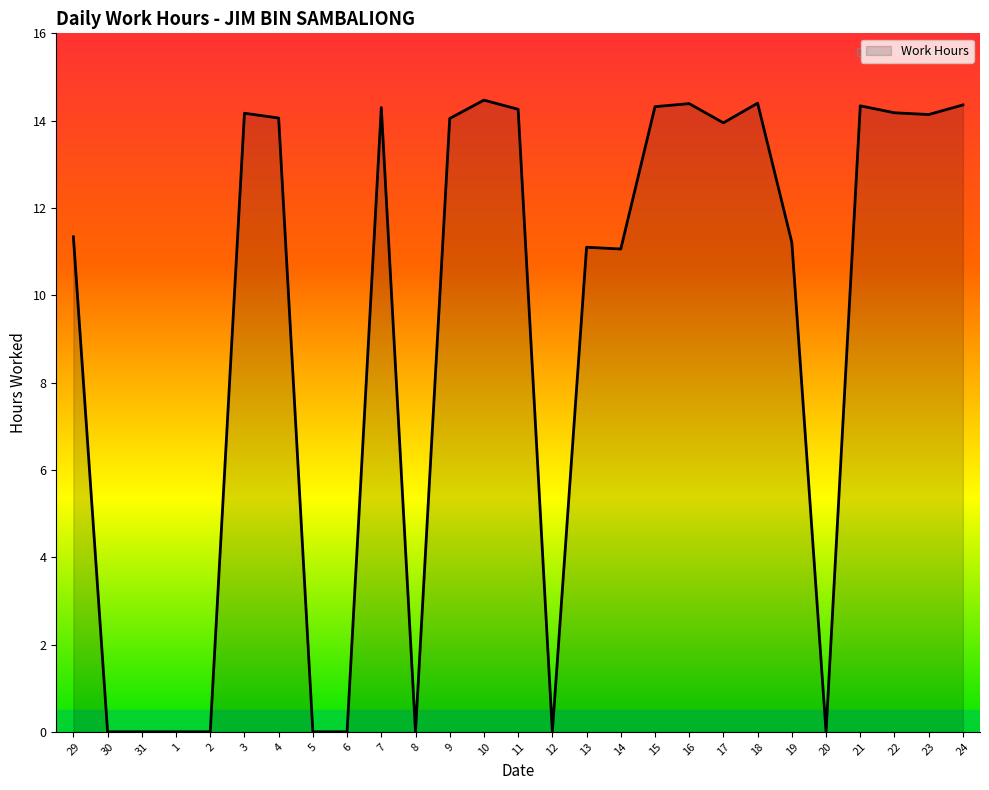

How many lines are shown in the chart?

1